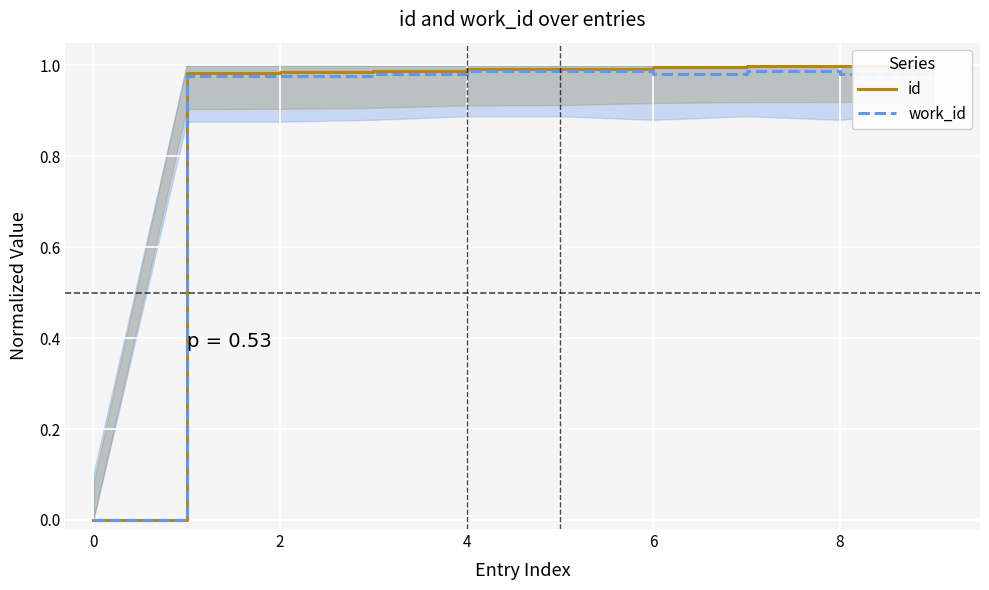

Reading right to left, list all the values displayed in this chart.

id: 1.0	1.0	1.0	1.0	1.0	1.0	1.0	1.0	1.0	0.0
work_id: 1.0	1.0	1.0	1.0	1.0	1.0	1.0	1.0	1.0	0.0